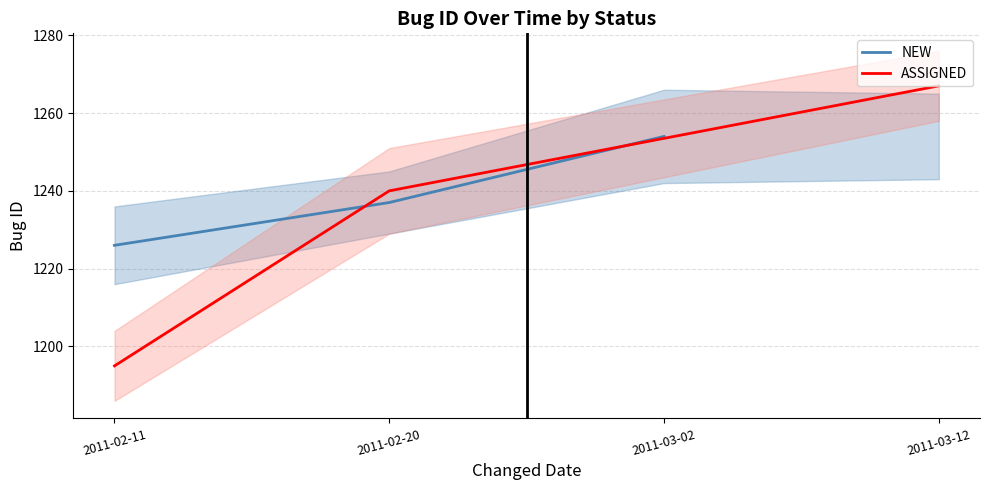

List the labels in order of NEW value, smallest first.

2011-02-11, 2011-02-20, 2011-03-02